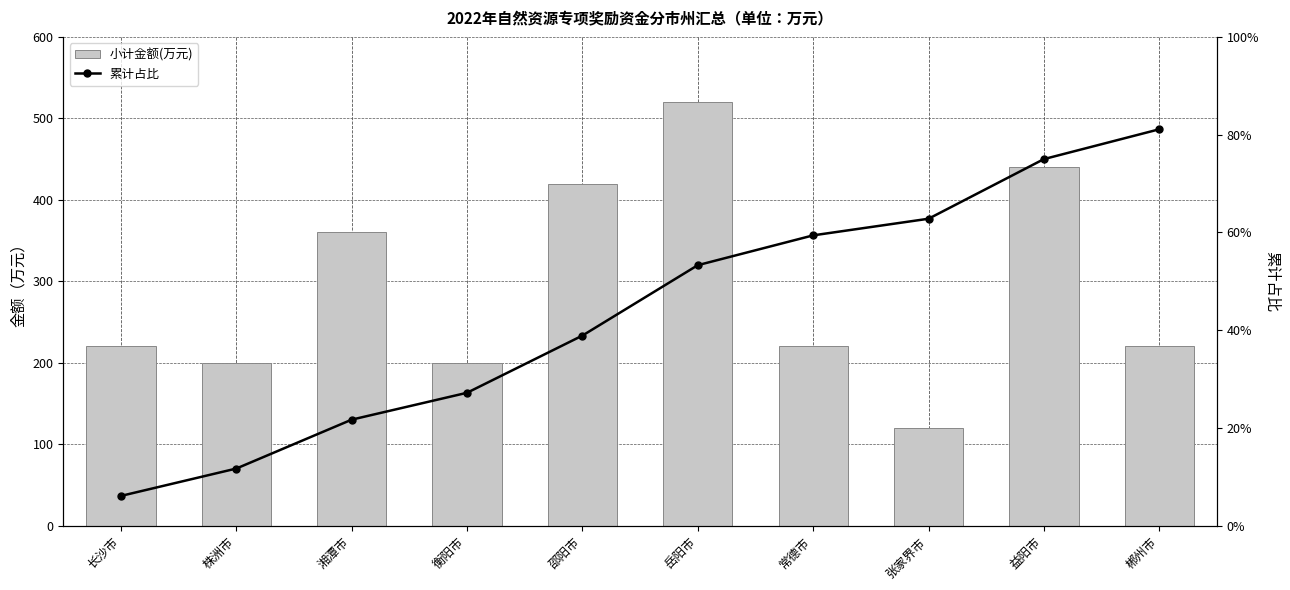

Where is 小计金额(万元) nearest to the value 320?

湘潭市